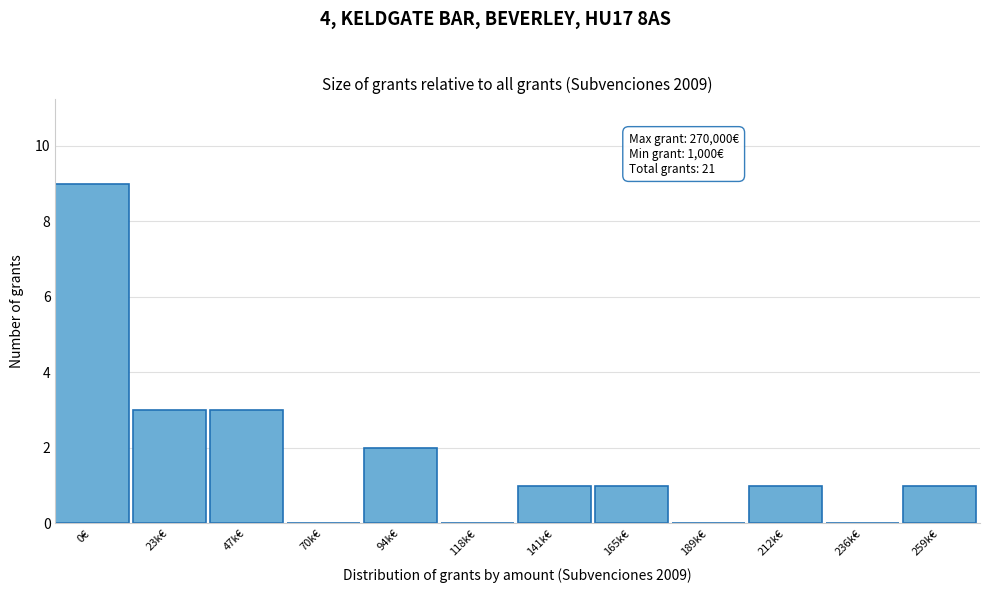

What value does the data have at 47k€?

3